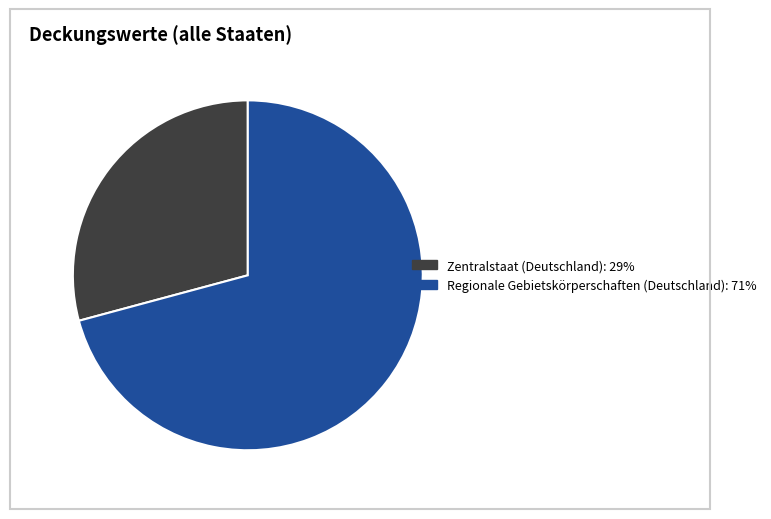

Count the number of slices in the pie.

2